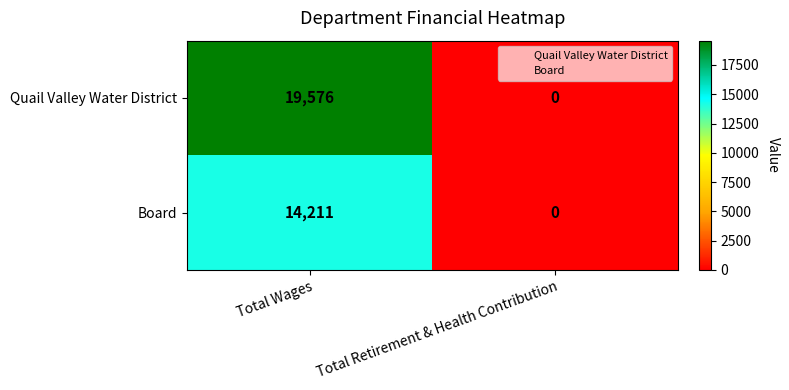

True or false: Quail Valley Water District has a value of 5326 at Total Wages.

False